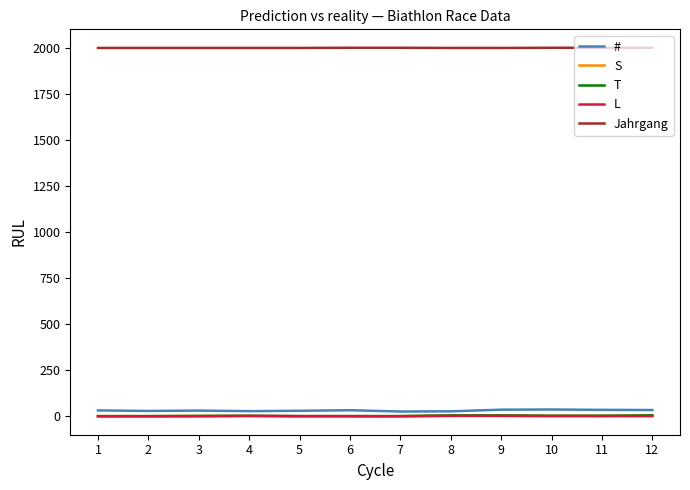

What is the greatest value displayed?

2004